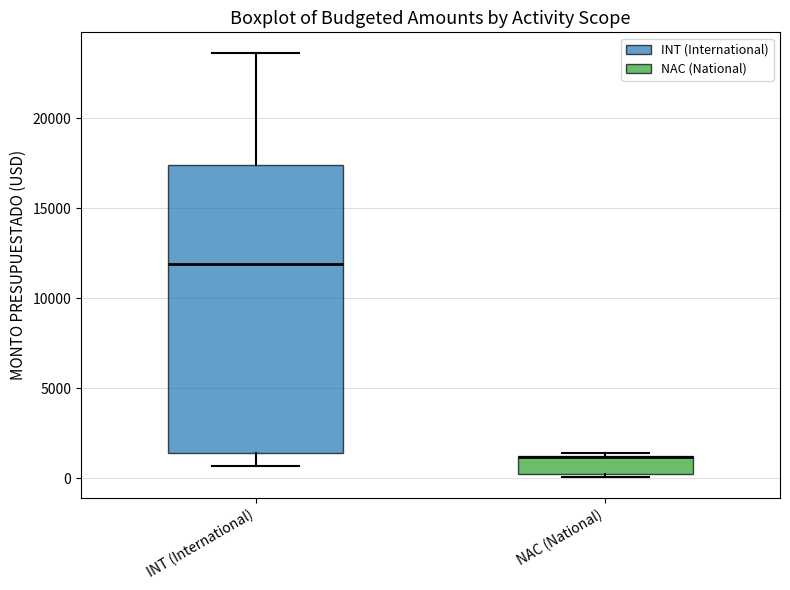

Comparing the boxes themselves (not the whiskers), which one is the tallest?

INT (International)